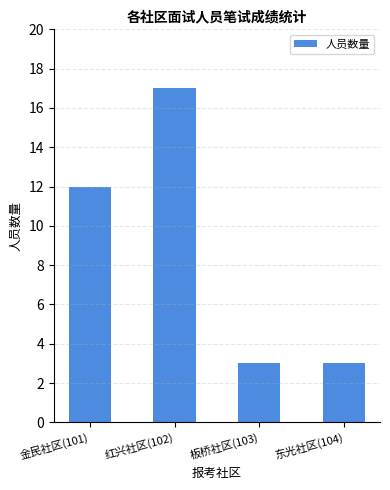

Reading right to left, list all the values displayed in this chart.

3	3	17	12